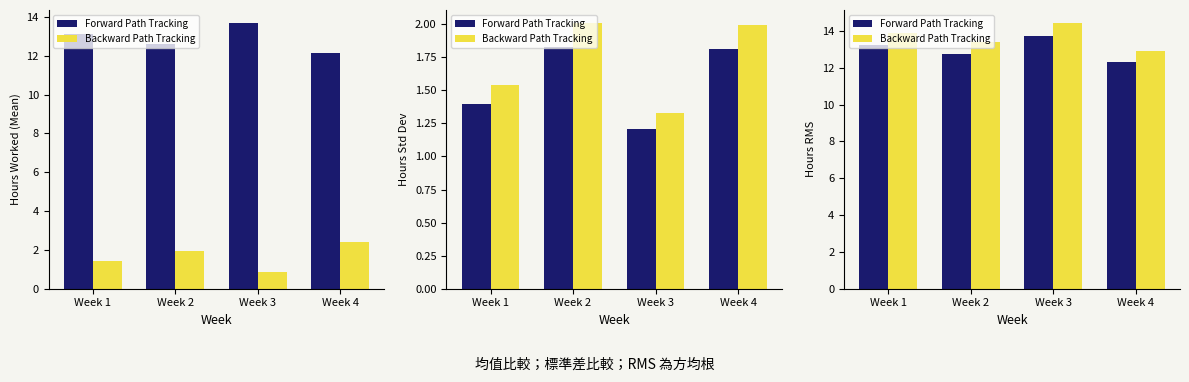

List the series in order of their peak value, highest first.

Backward Path Tracking, Forward Path Tracking